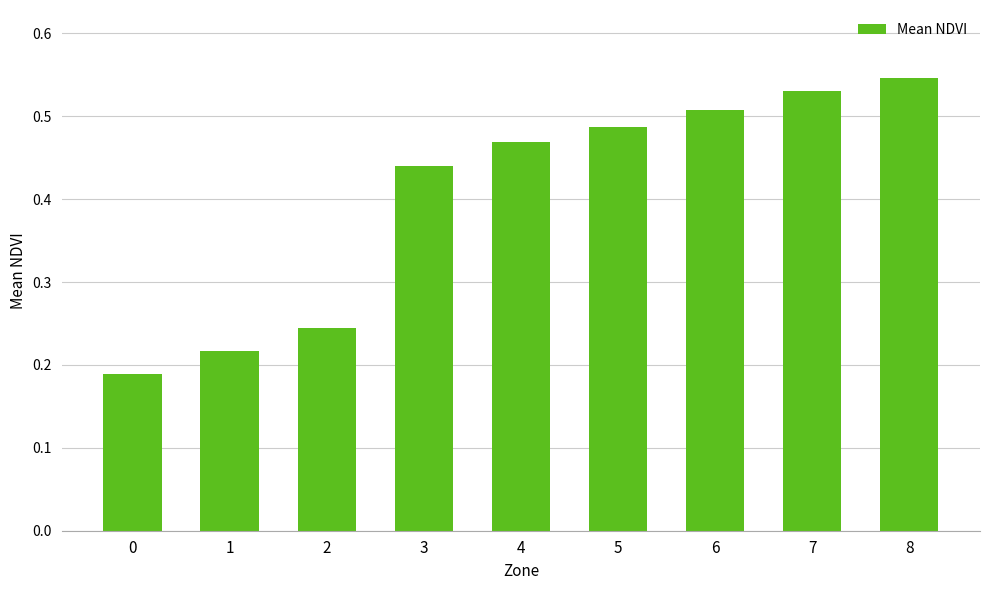

List the labels in order of value, largest first.

8, 7, 6, 5, 4, 3, 2, 1, 0